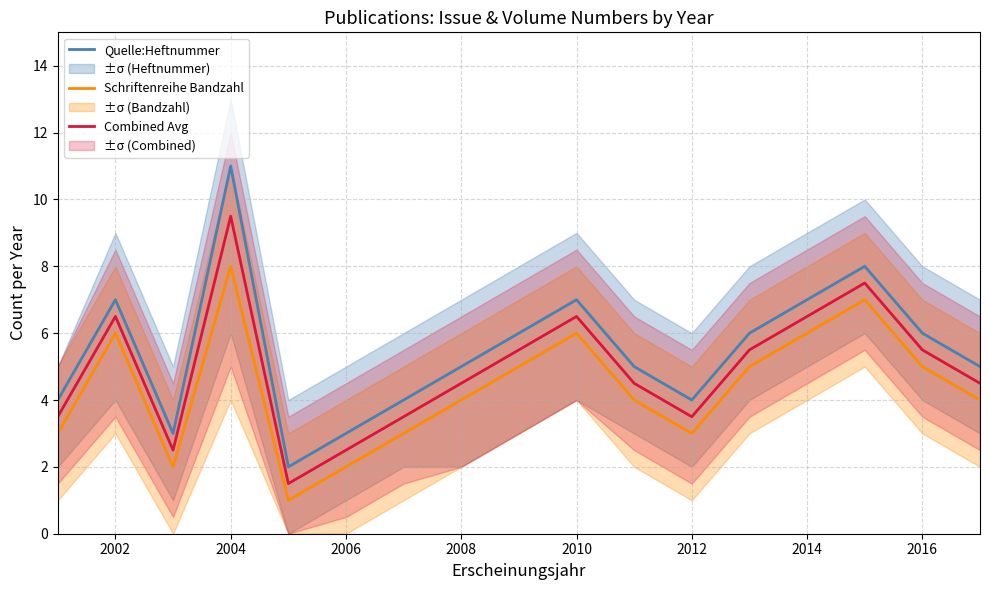

True or false: Quelle:Heftnummer and Combined Avg intersect in this chart.

False